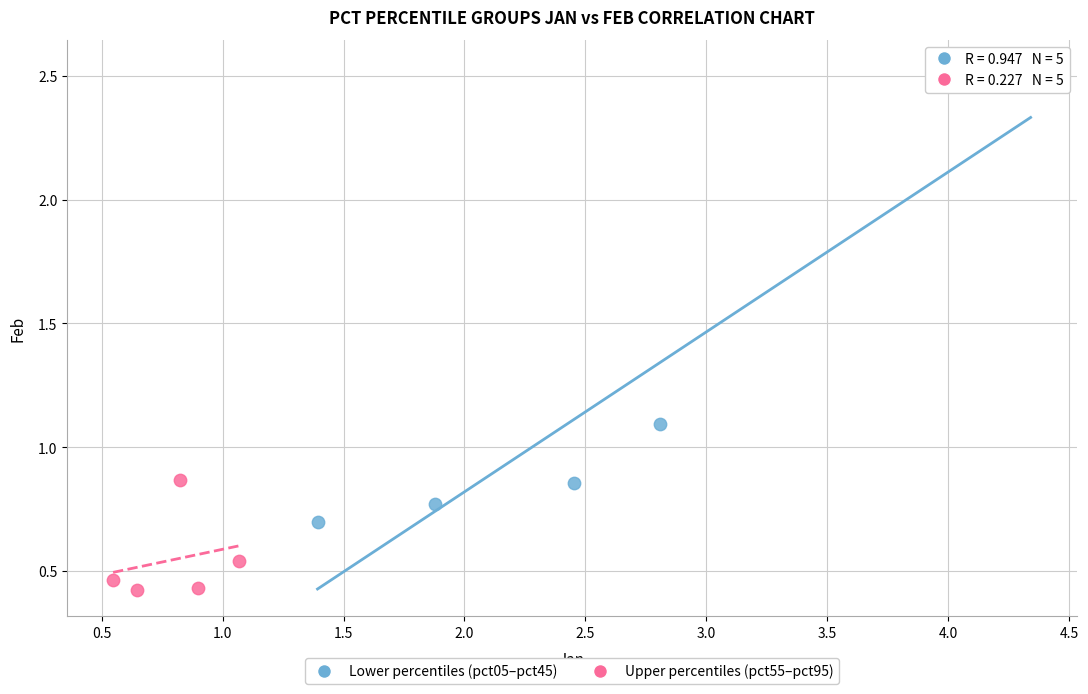

Which series has the widest spread of Y values?

Lower percentiles (pct05–pct45)